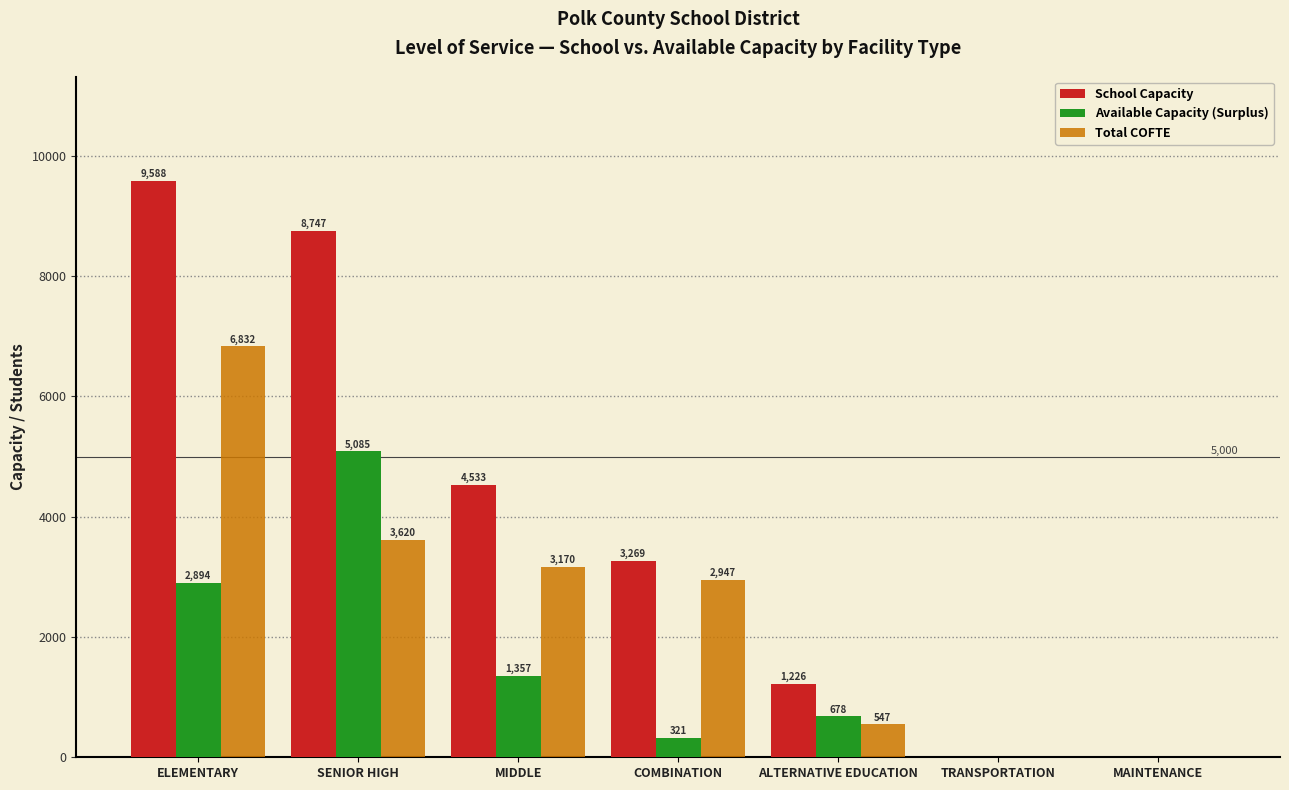

At which category is the sum across all series the highest?

ELEMENTARY